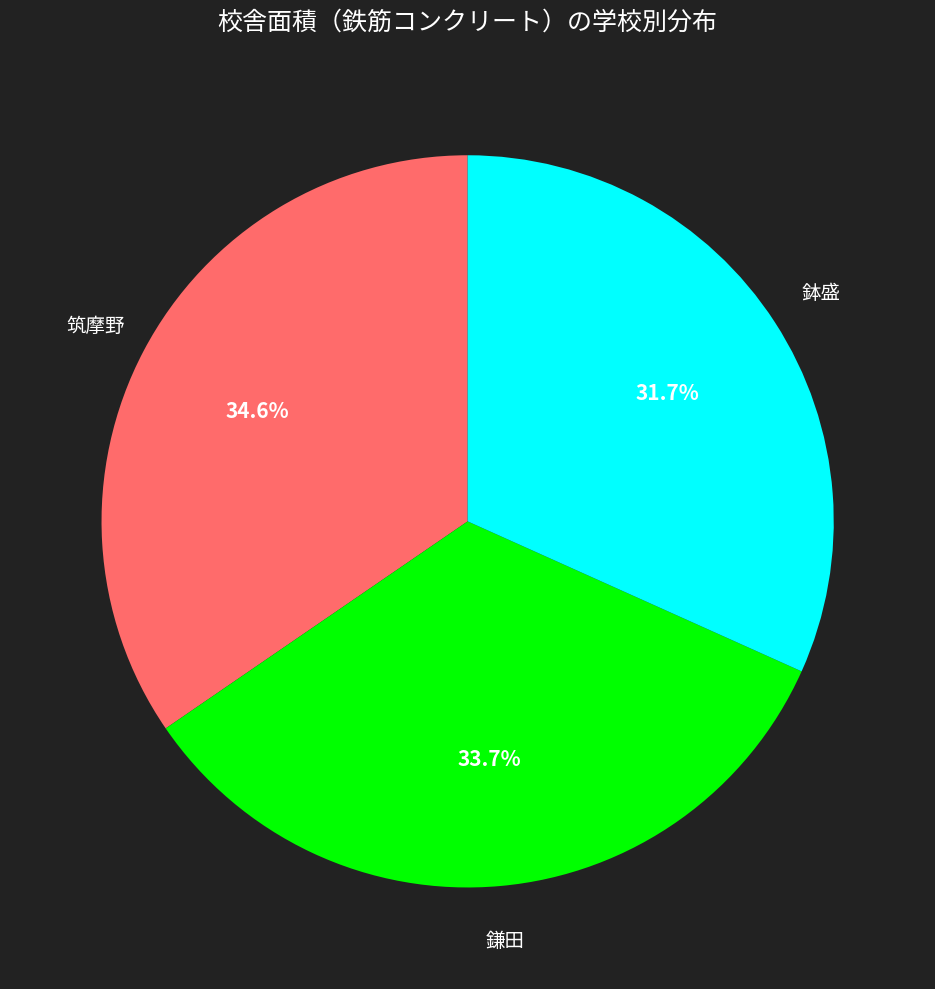

What is the ratio of the value at 筑摩野 to the value at 鎌田?

1.0